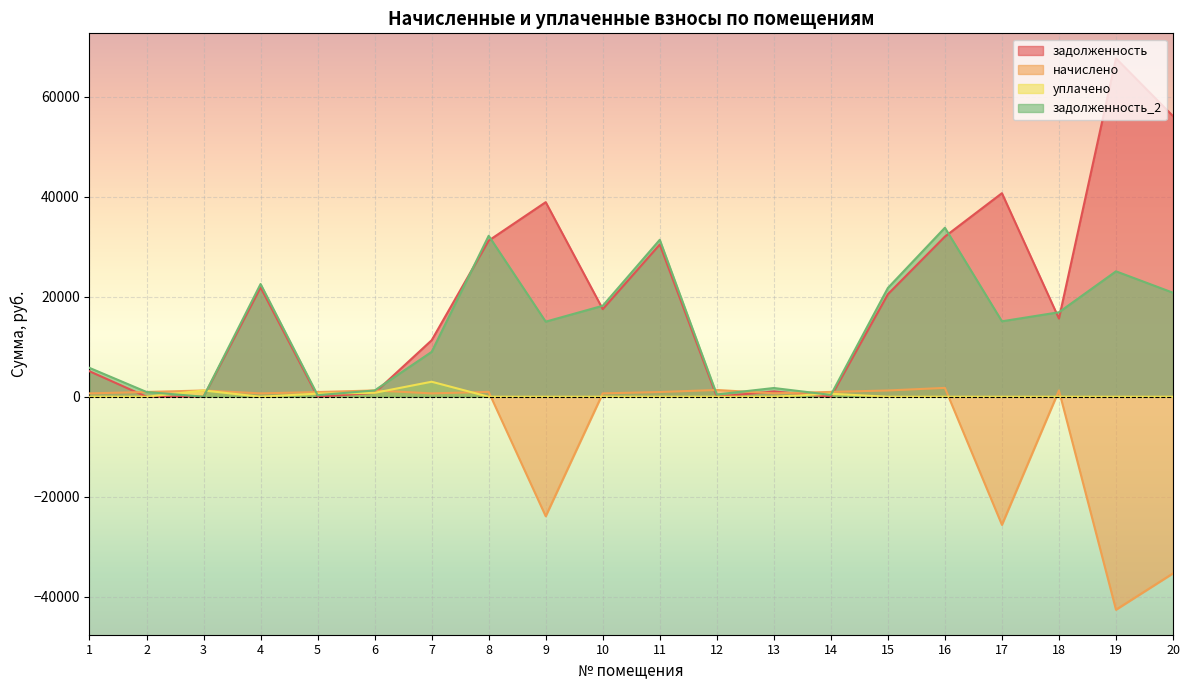

Reading right to left, what are all the values shown in this chart?

задолженность: 56094.1	67635.5	15622.8	40684.3	32011.6	20490.9	0.0	1063.3	0.0	30432.7	17512.8	38890.9	31206.5	11292.8	780.6	0.0	21857.5	0.0	0.0	5095.0
начислено: -35303.7	-42567.5	1262.9	-25605.3	1768.9	1251.0	962.1	683.2	1354.6	940.2	671.3	-23883.6	964.1	673.3	1255.0	936.2	675.3	1251.0	952.2	671.3
уплачено: 0.0	0.0	0.0	0.0	0.0	0.0	599.3	0.0	0.0	0.0	0.0	0.0	0.0	3000.0	780.6	624.2	0.0	1251.0	0.0	0.0
задолженность_2: 20790.4	25068.0	16885.7	15079.0	33780.5	21741.8	362.5	1746.5	455.6	31373.0	18184.2	15007.3	32170.6	8966.1	1255.0	312.1	22532.8	0.0	951.5	5766.3